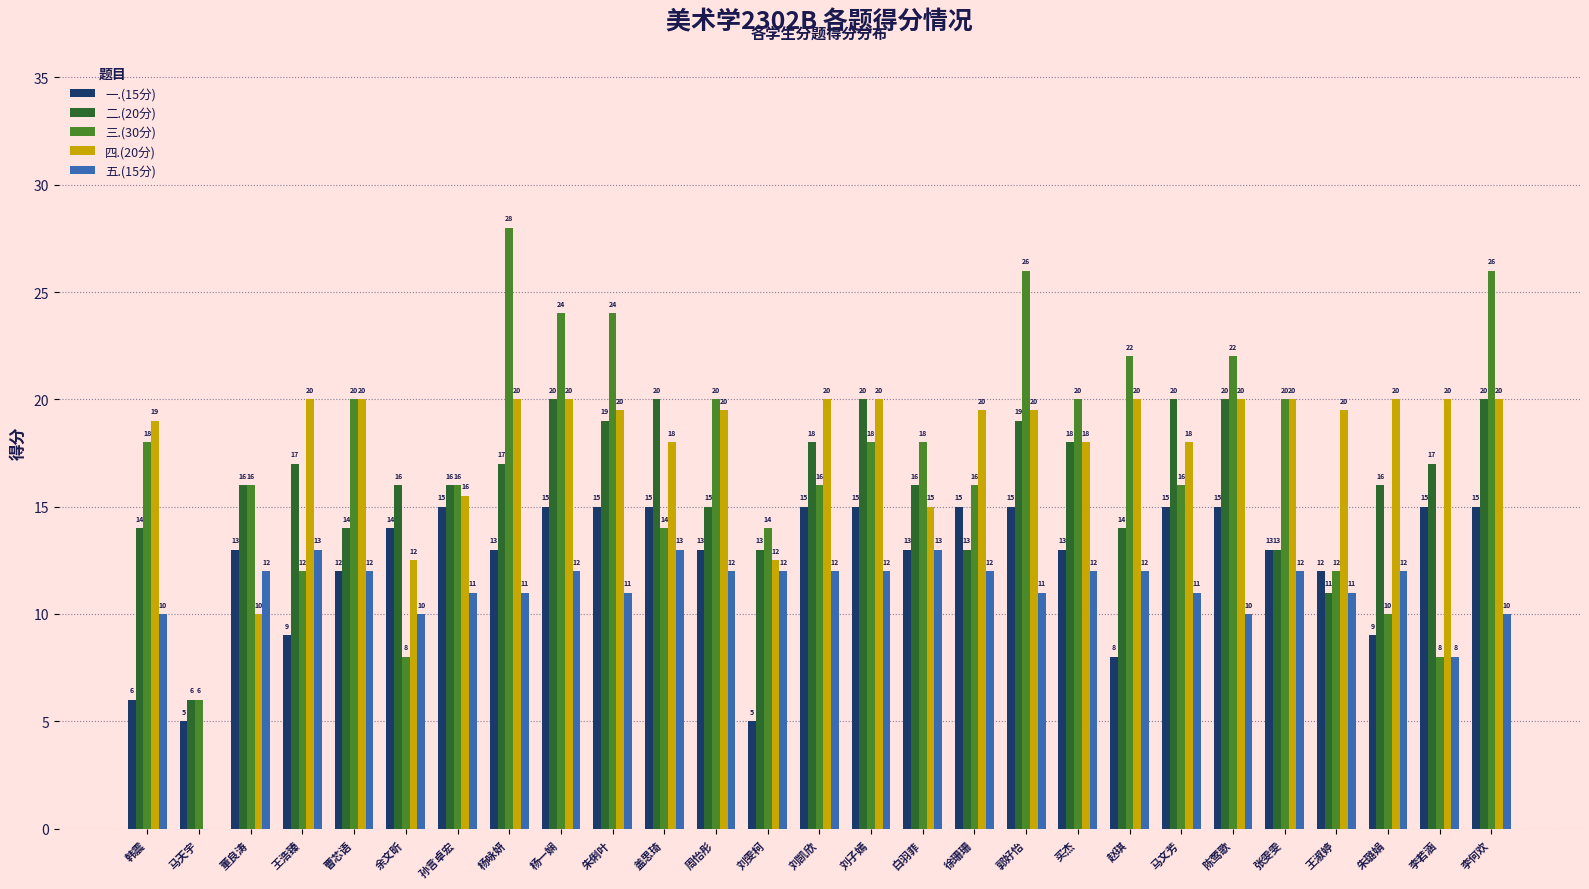

What is the total value across all series at 杨咏妍?

89.0